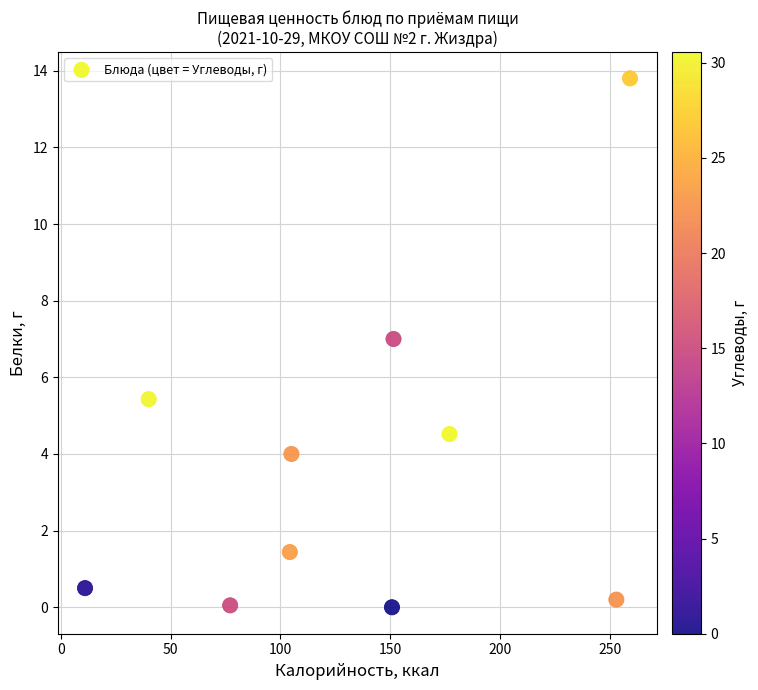

What Y value in the scatter plot is closest to 6?

5.4